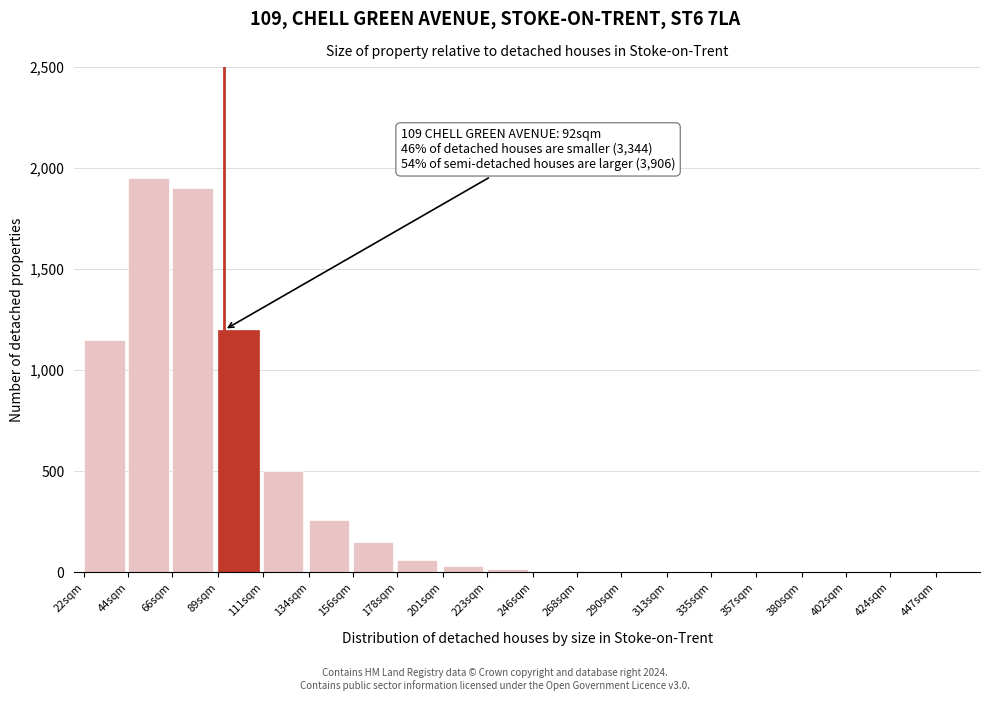

Which category has the highest value across all series?

44sqm